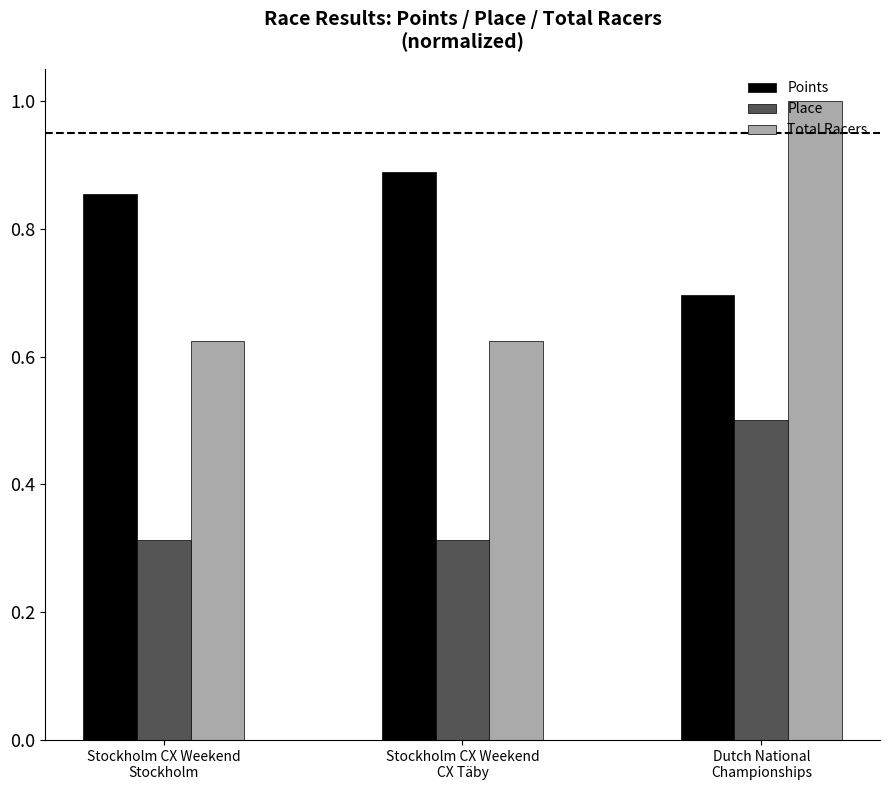

How many Points values are between 0 and 1?

3